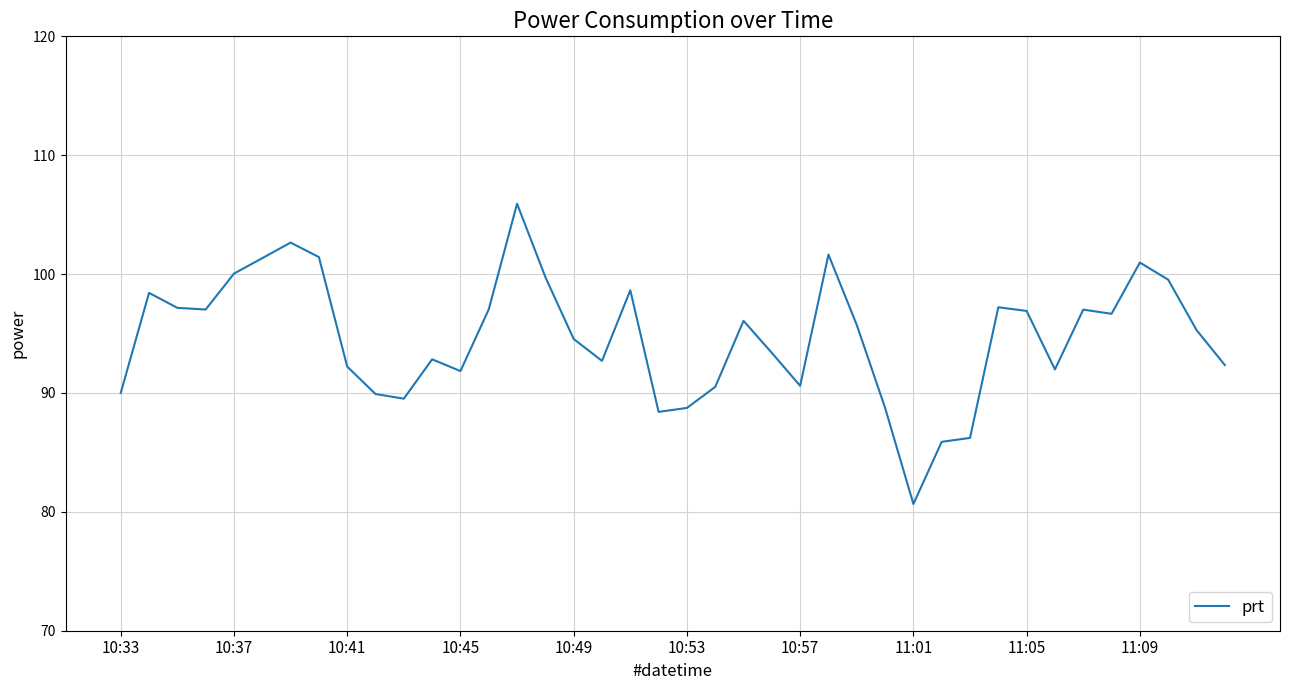

Does the chart display data point markers on the line(s)?

No